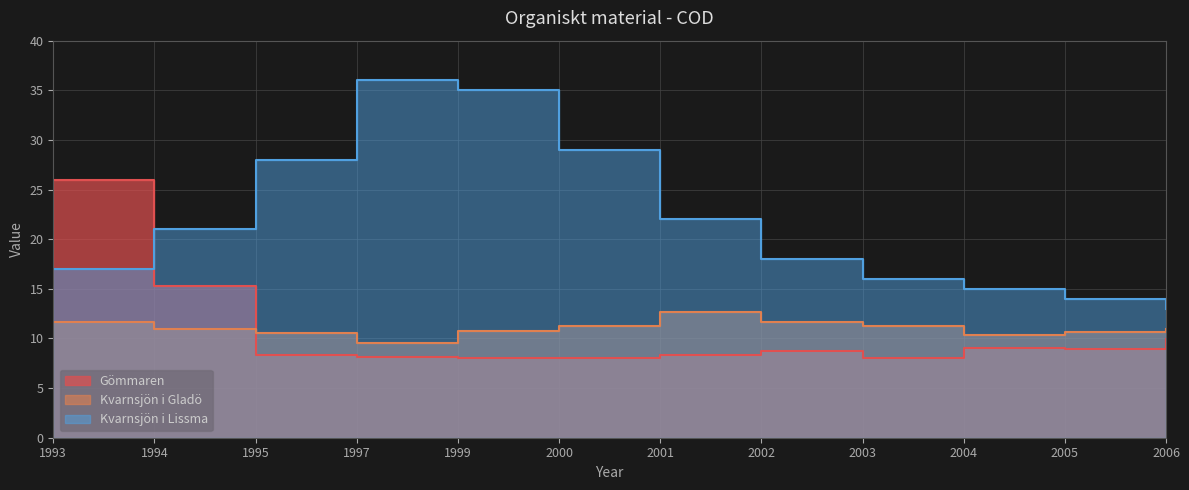

At 2006, list the series in order from smallest to largest.

Gömmaren, Kvarnsjön i Gladö, Kvarnsjön i Lissma